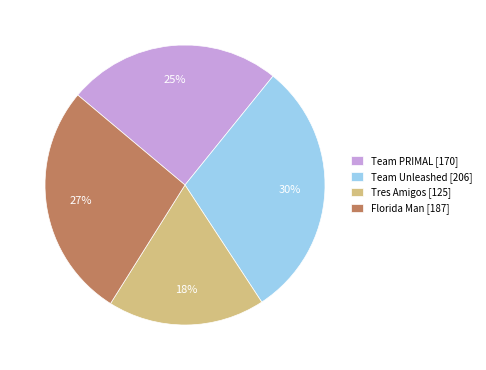

How many slices are in this pie chart?

4